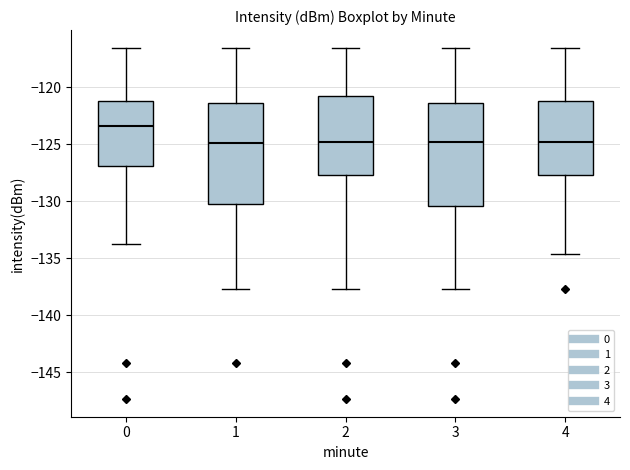

Reading left to right, transcribe this box plot: for each box, give where its median line is, the range the box spans, and where its two whiskers end, as read against the y-axis. The values are not printed on the chart, so give them approximately, as read against the axis.

0: median -123.5, box -127.0 to -121.0, whiskers -133.5 to -116.5
1: median -125.0, box -130.0 to -121.5, whiskers -137.5 to -116.5
2: median -125.0, box -127.5 to -121.0, whiskers -137.5 to -116.5
3: median -125.0, box -130.5 to -121.5, whiskers -137.5 to -116.5
4: median -125.0, box -127.5 to -121.0, whiskers -134.5 to -116.5